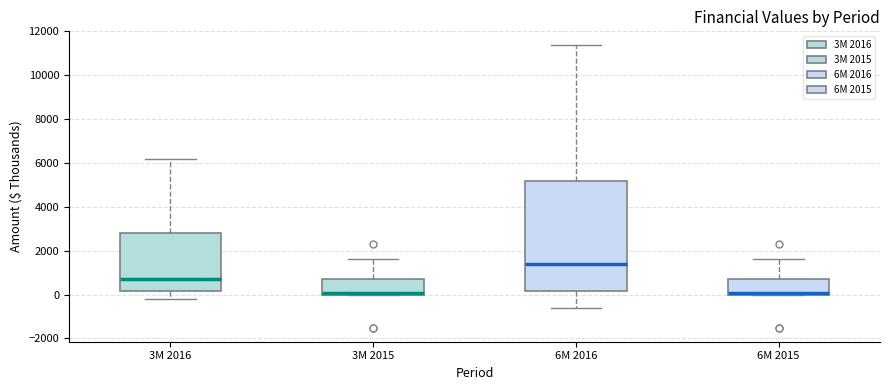

Where does the upper whisker of the box for 3M 2015 end on the y-axis? The values are not printed on the chart, so give them approximately, as read against the axis.

1600